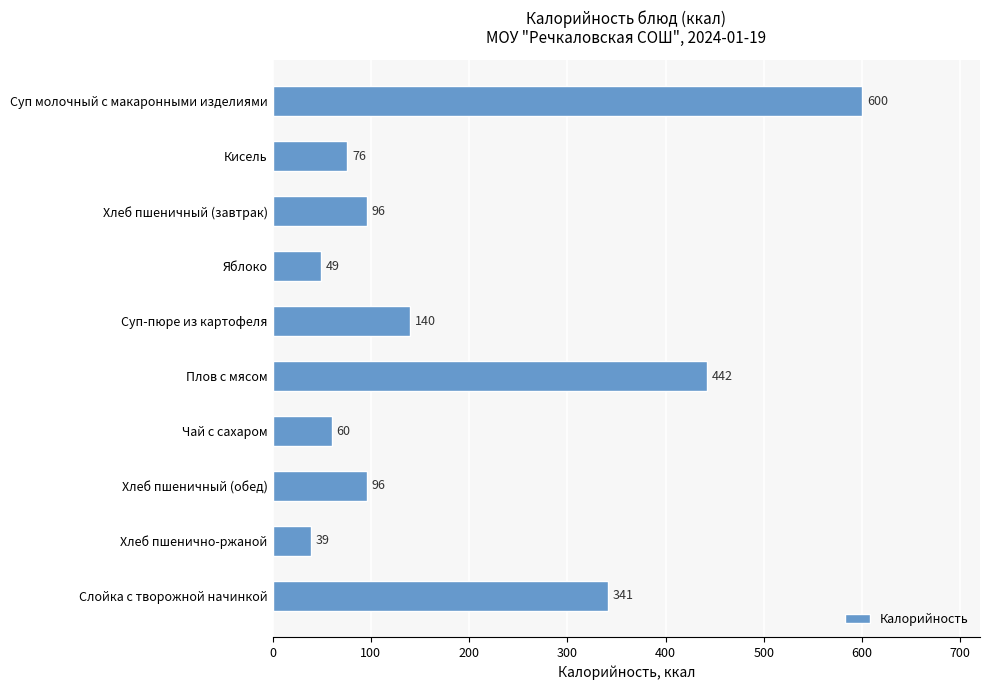

The chart shows a value of 160 at Хлеб пшеничный (обед). True or false?

False